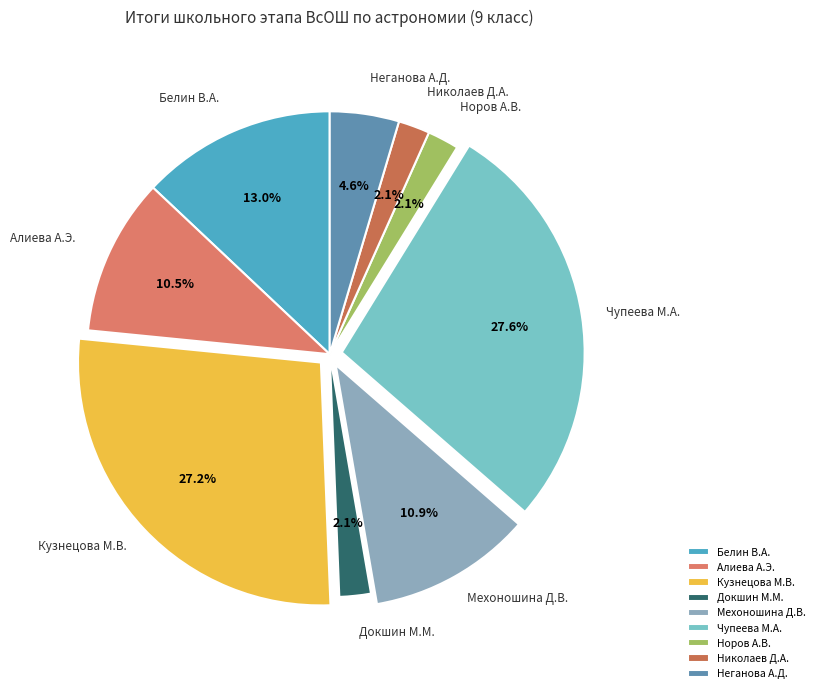

Is it true that Николаев Д.А. is 2% of the pie?

True